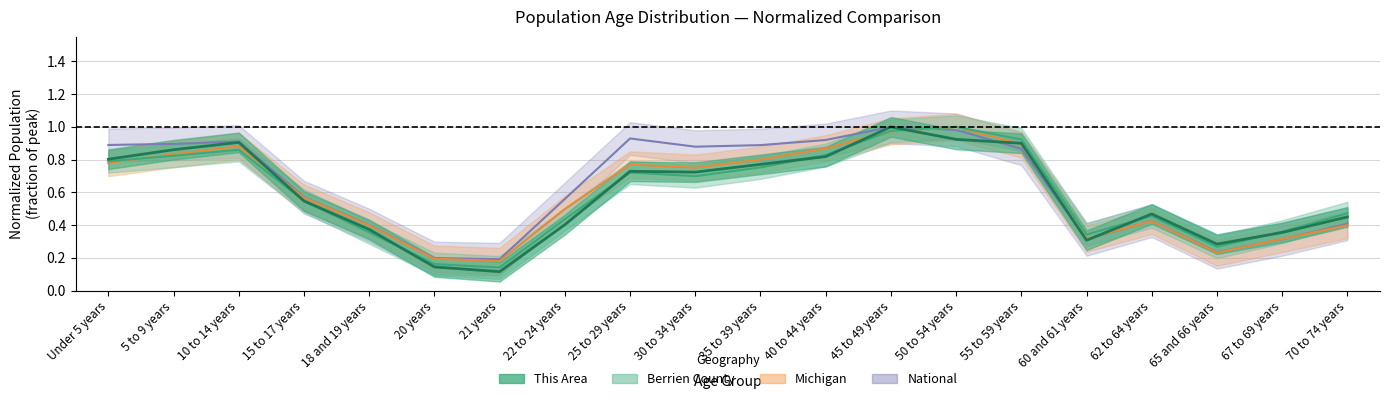

What are all the series names shown in the legend?

This Area, Berrien County, Michigan, National